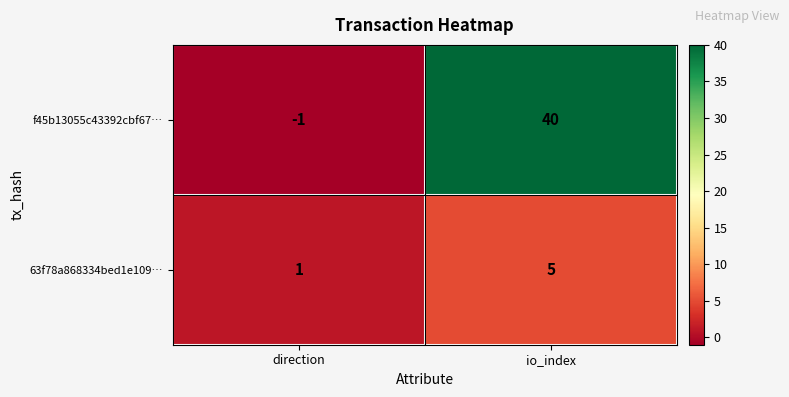

Rank the series at direction from lowest to highest value.

f45b13055c43392cbf67…, 63f78a868334bed1e109…